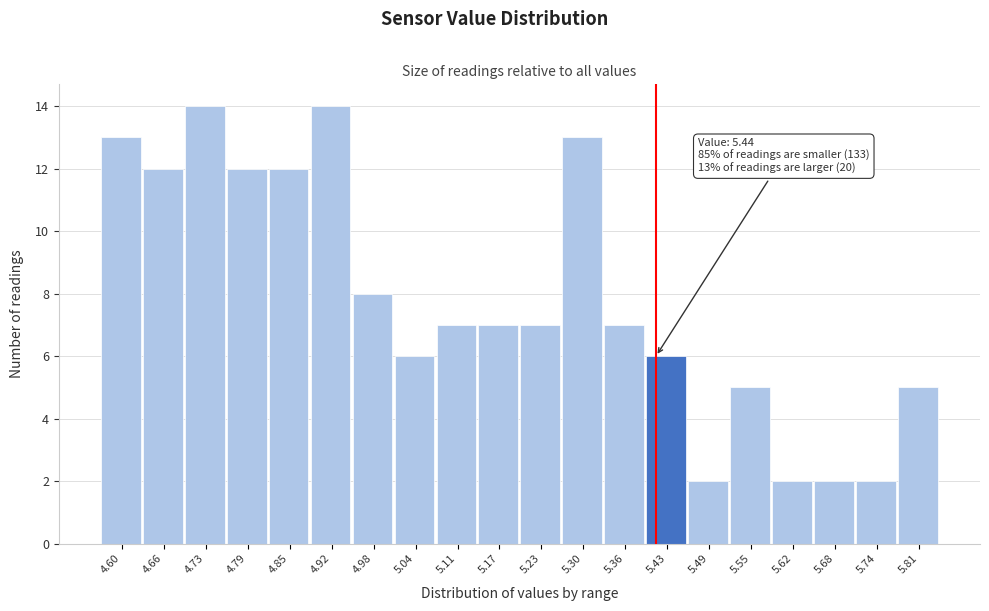

Reading right to left, extract all data points from this chart.

5.81=5	5.74=2	5.68=2	5.62=2	5.55=5	5.49=2	5.43=6	5.36=7	5.30=13	5.23=7	5.17=7	5.11=7	5.04=6	4.98=8	4.92=14	4.85=12	4.79=12	4.73=14	4.66=12	4.60=13